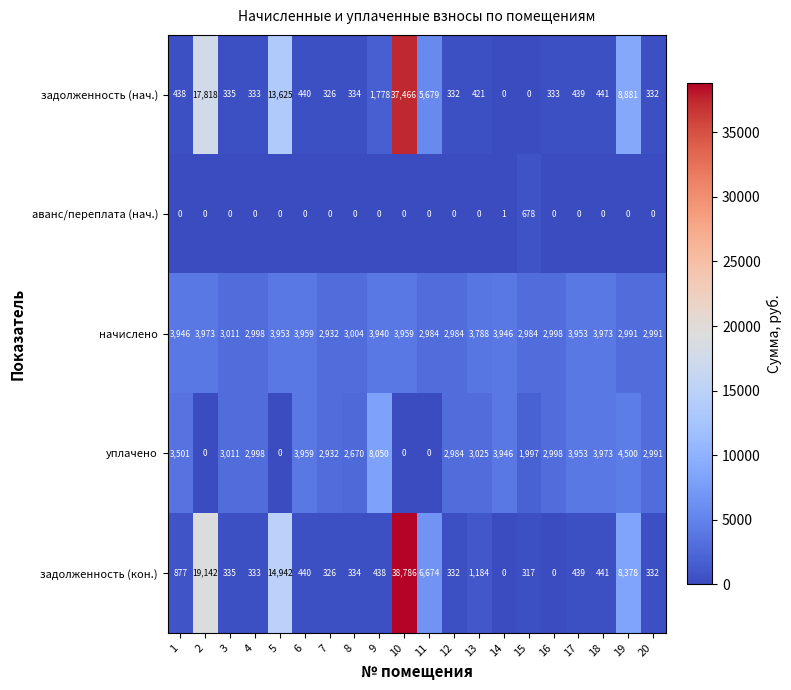

What is the greatest value displayed?

38786